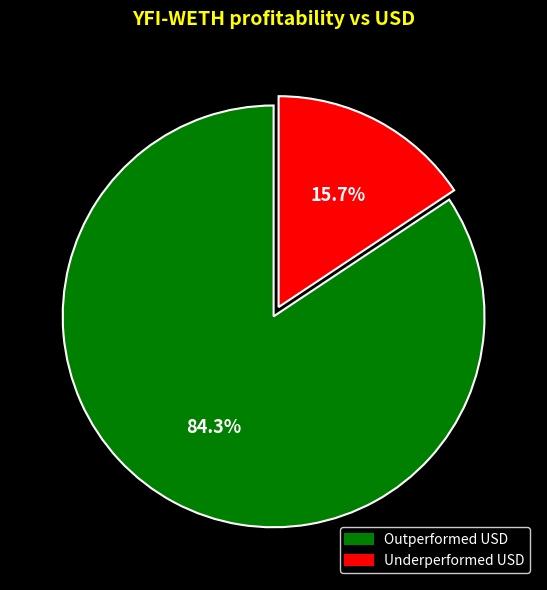

How many segments does this pie chart have?

2